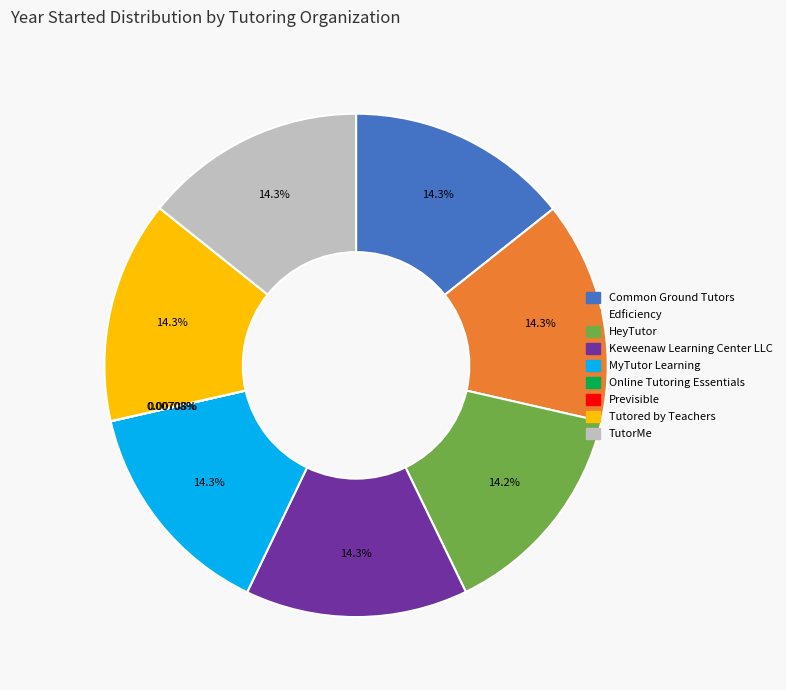

What is the ratio of the value at Tutored by Teachers to the value at Common Ground Tutors?

1.0